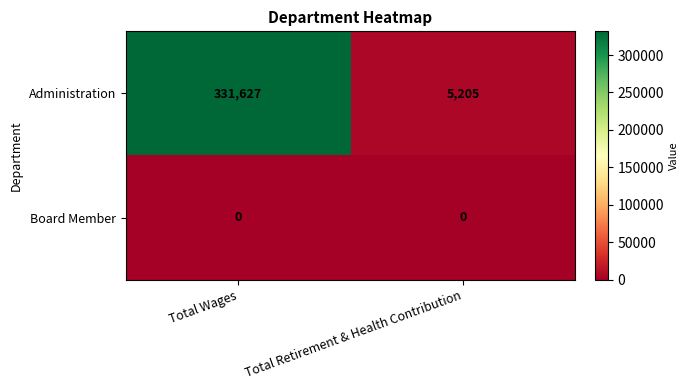

At Total Retirement & Health Contribution, list the series in order from smallest to largest.

Board Member, Administration